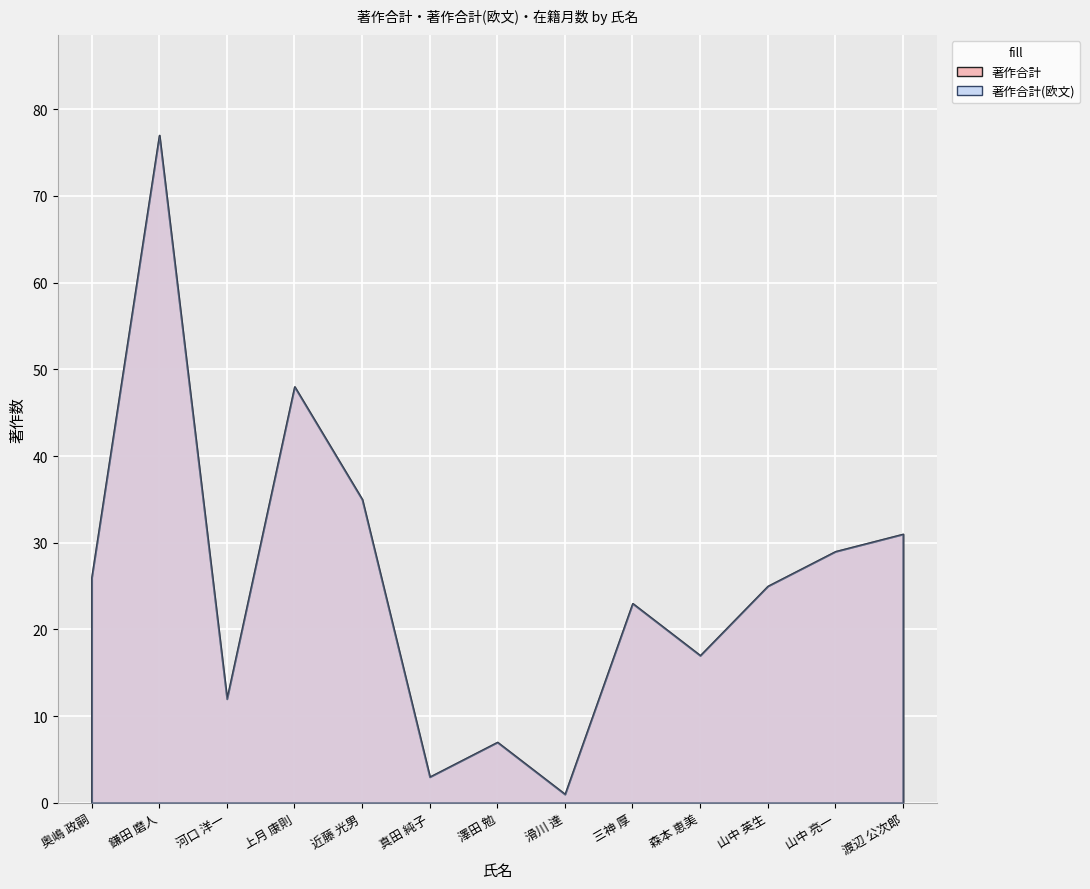

True or false: 著作合計 and 著作合計(欧文) cross at least once.

False